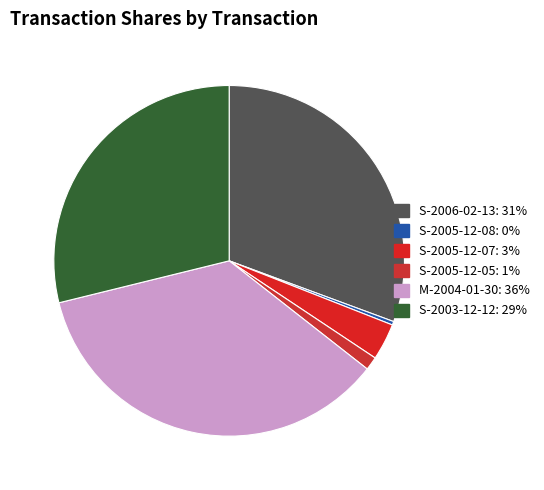

How many segments does this pie chart have?

6